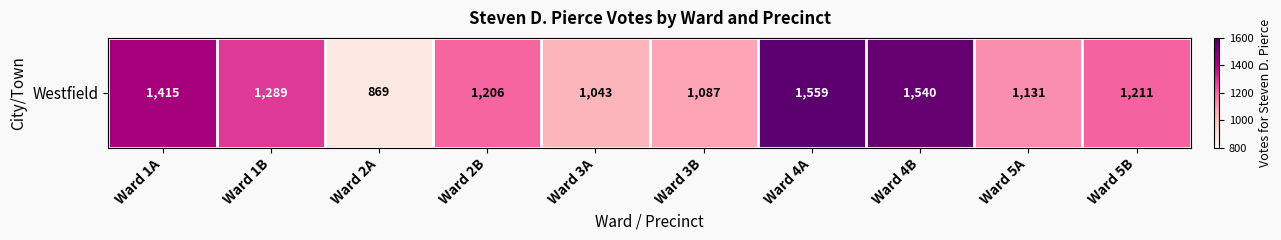

At which category does the chart reach its minimum across all series?

Ward 2A